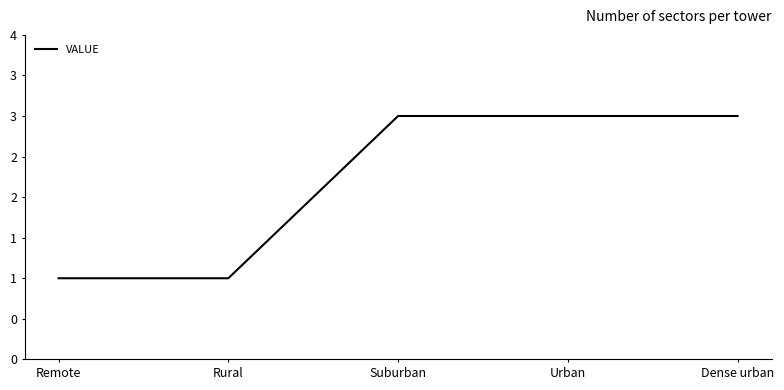

What is the maximum value shown in the chart?

3